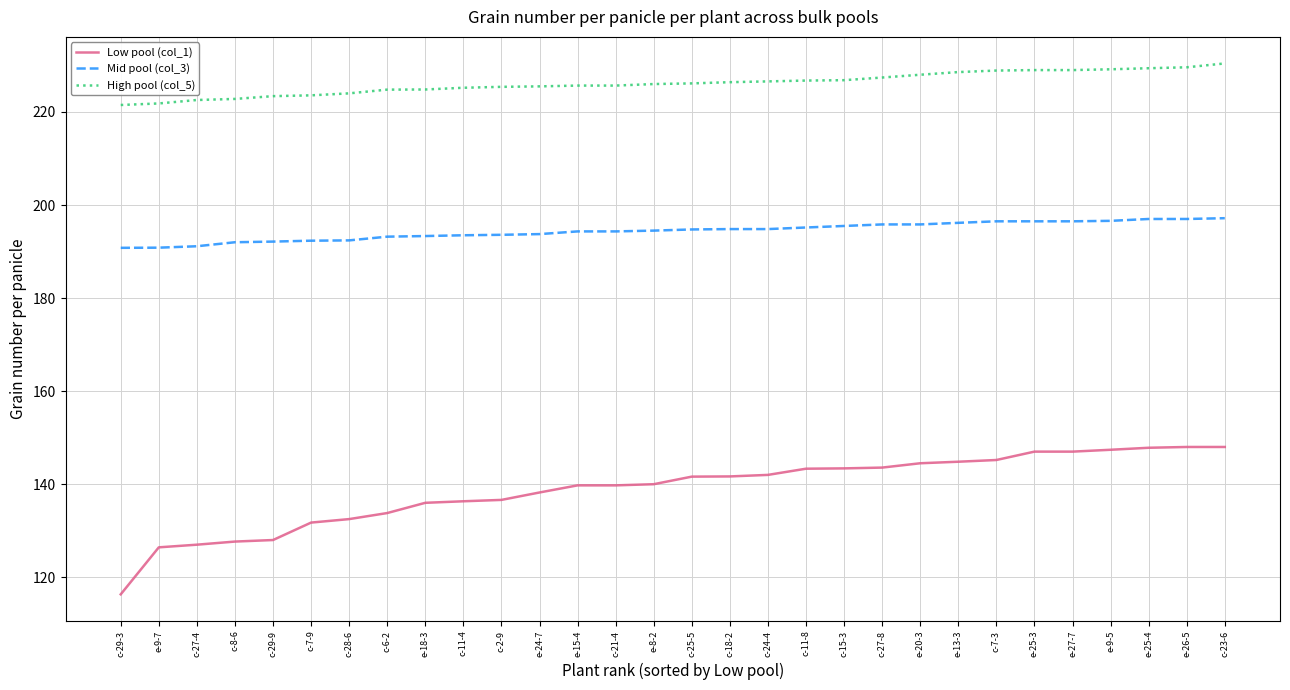

How many lines are shown in the chart?

3